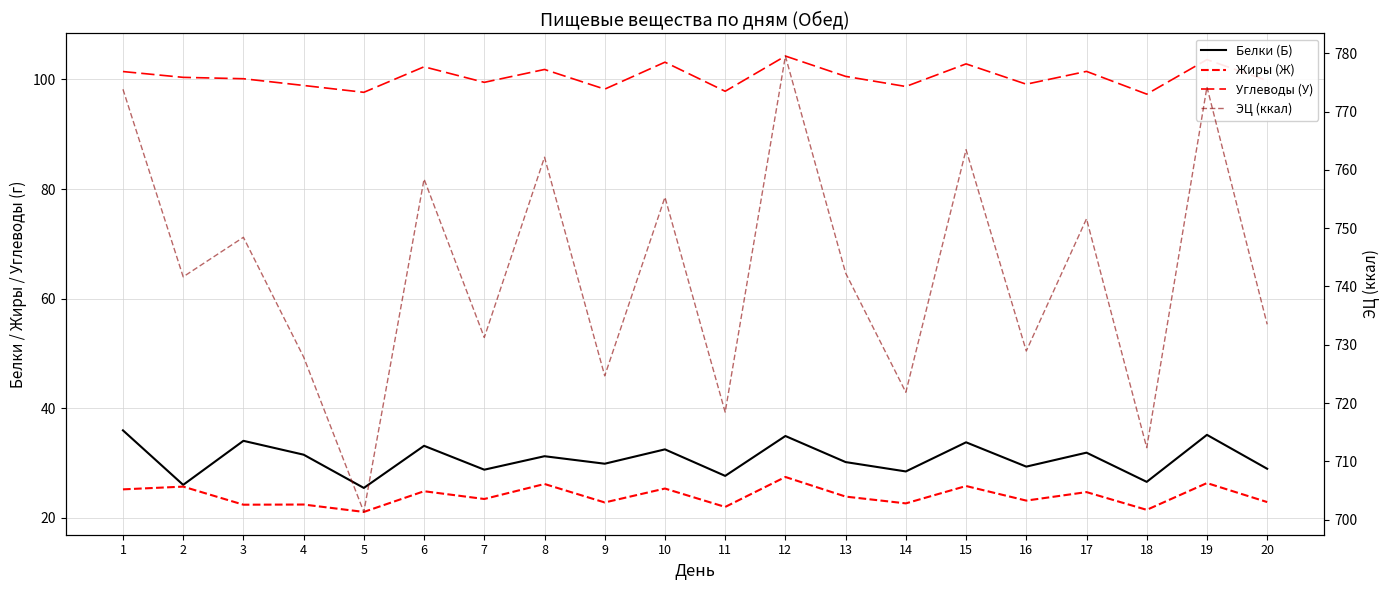

What is the value of the Белки (Б) point at the 5th from the left?

25.4